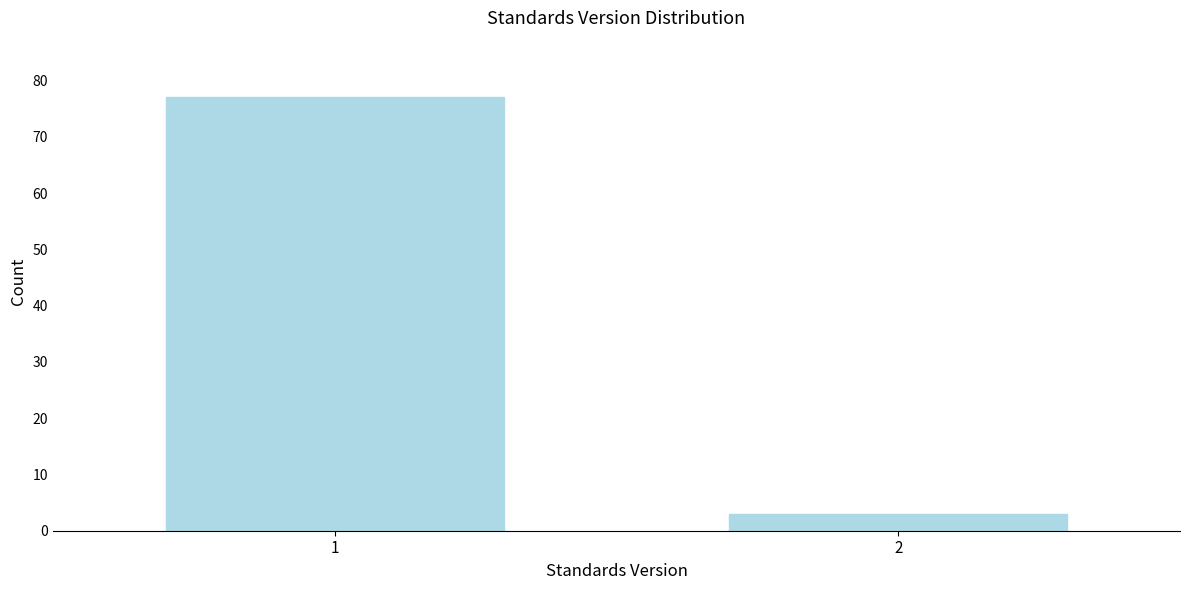

Reading left to right, transcribe all the data shown in this chart.

77	3